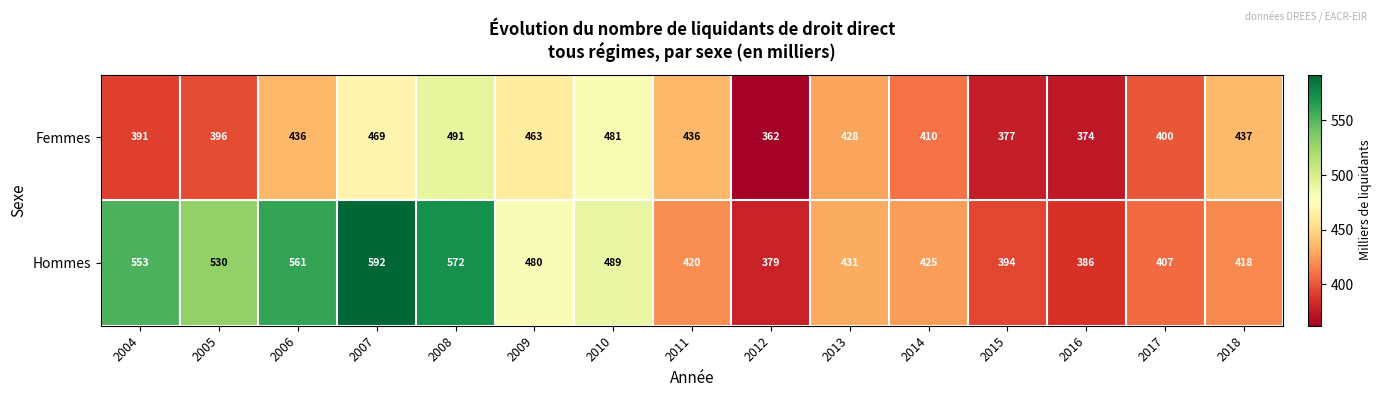

The Femmes series shows 158 at 2009. True or false?

False